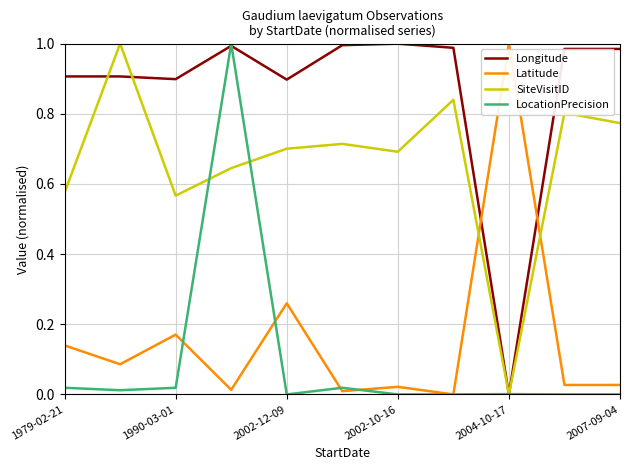

True or false: Longitude and Latitude cross at least once.

True